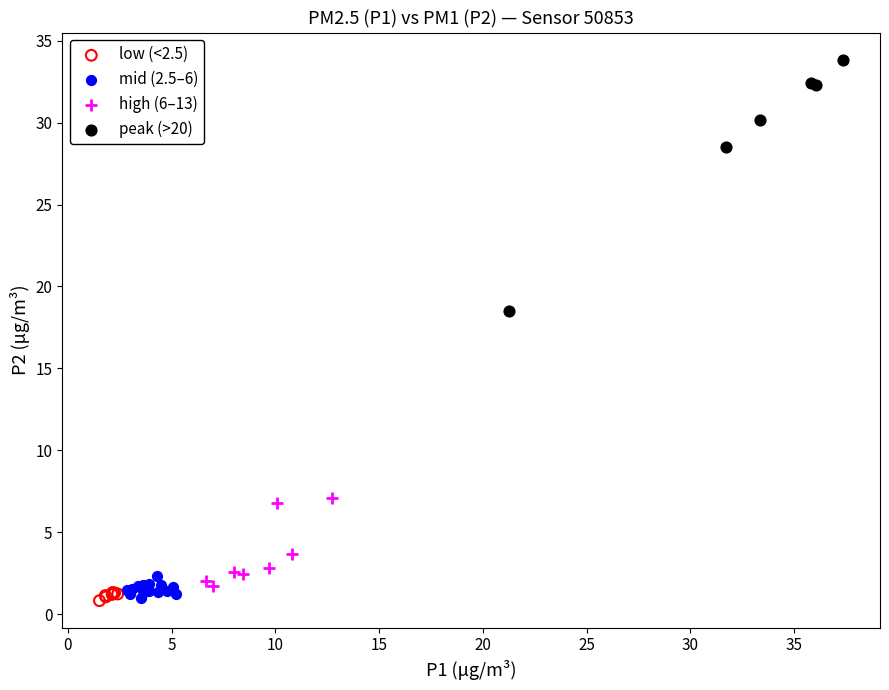

Which series has the largest Y range (max minus min)?

peak (>20)